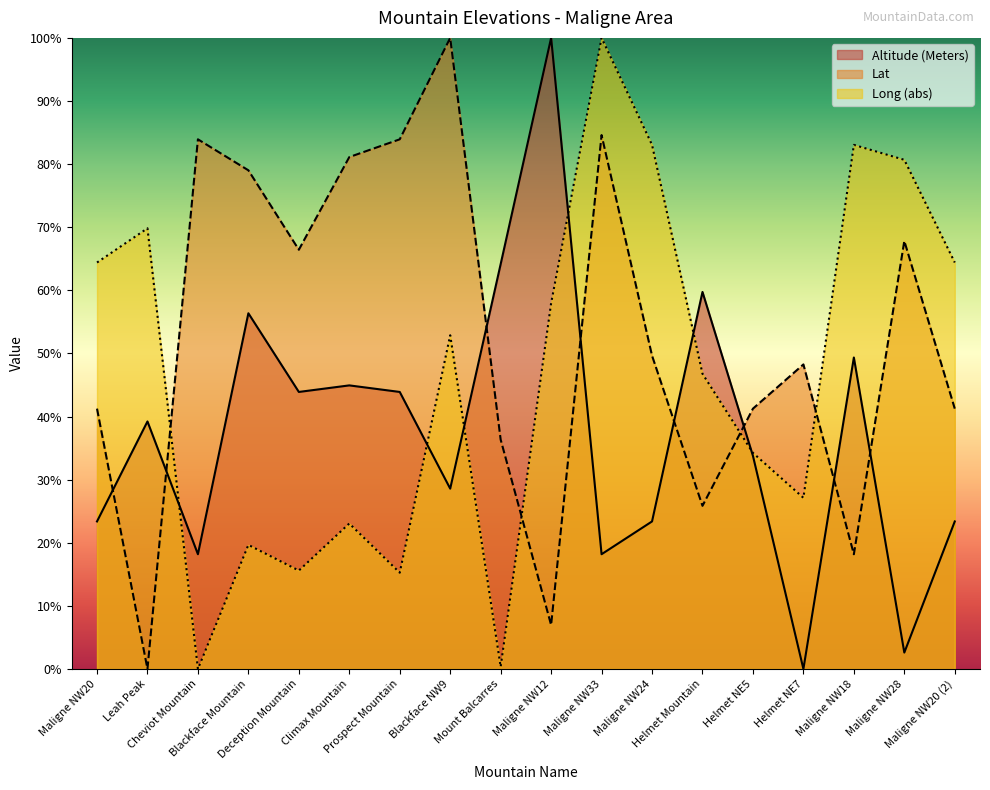

At which label is Altitude closest to 50?

Maligne NW18